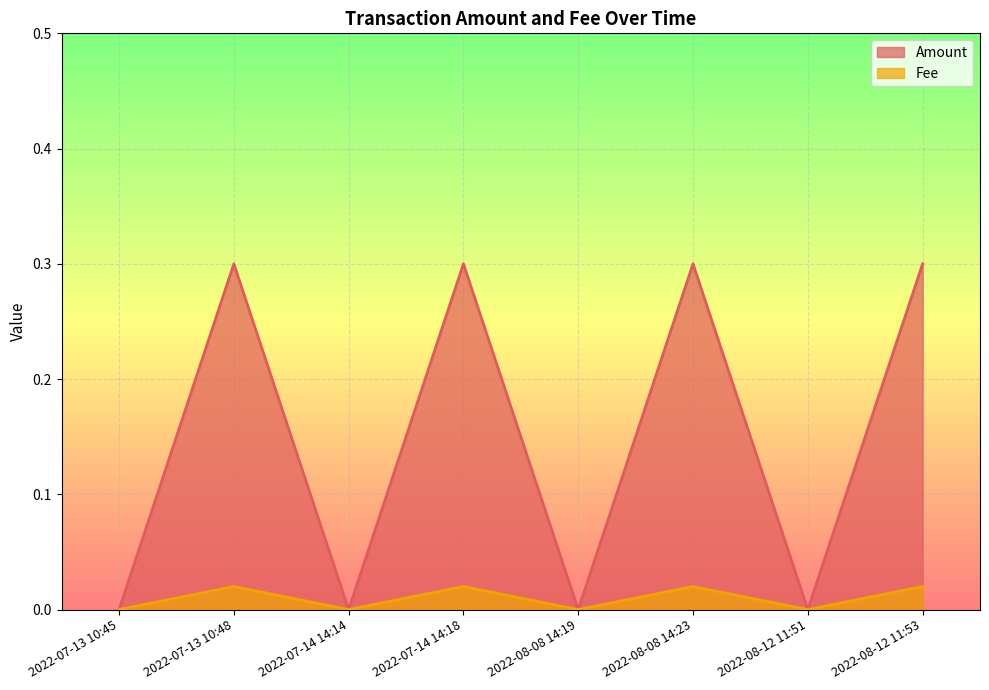

True or false: Amount has more than 0 points higher than both neighbors.

True